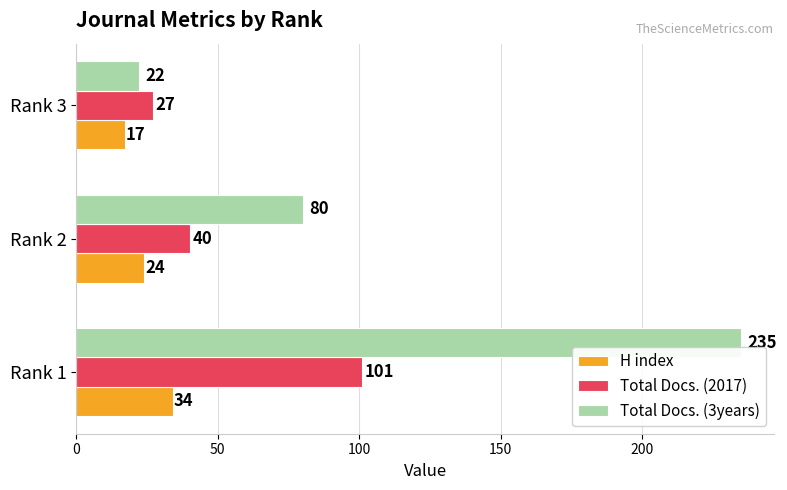

Rank the series by their maximum value, from lowest to highest.

H index, Total Docs. (2017), Total Docs. (3years)